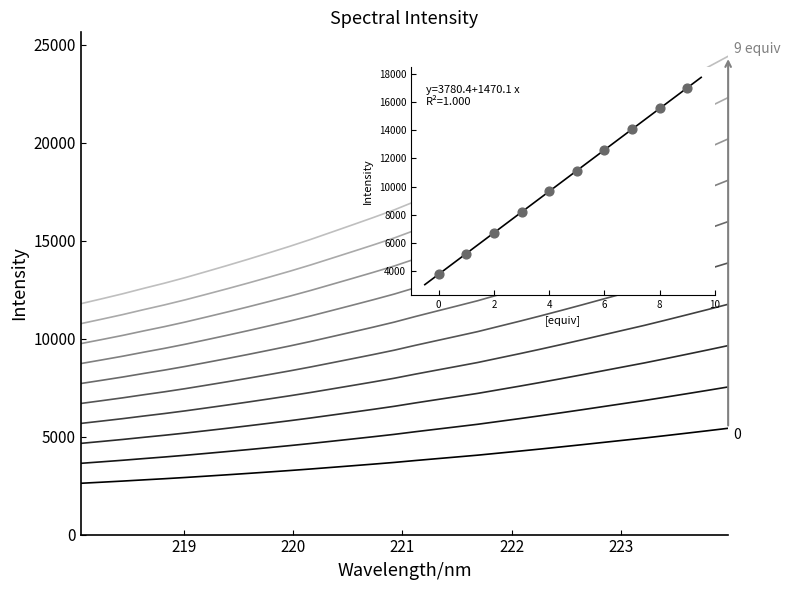

Approximately how many times larger is the value at 223.0264 compared to 221.1174?

1.3